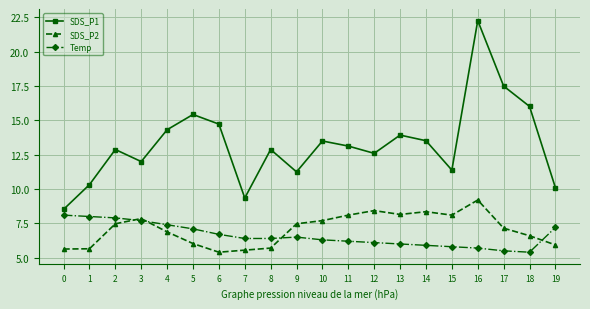

At 2, list the series in order from smallest to largest.

SDS_P2, Temp, SDS_P1